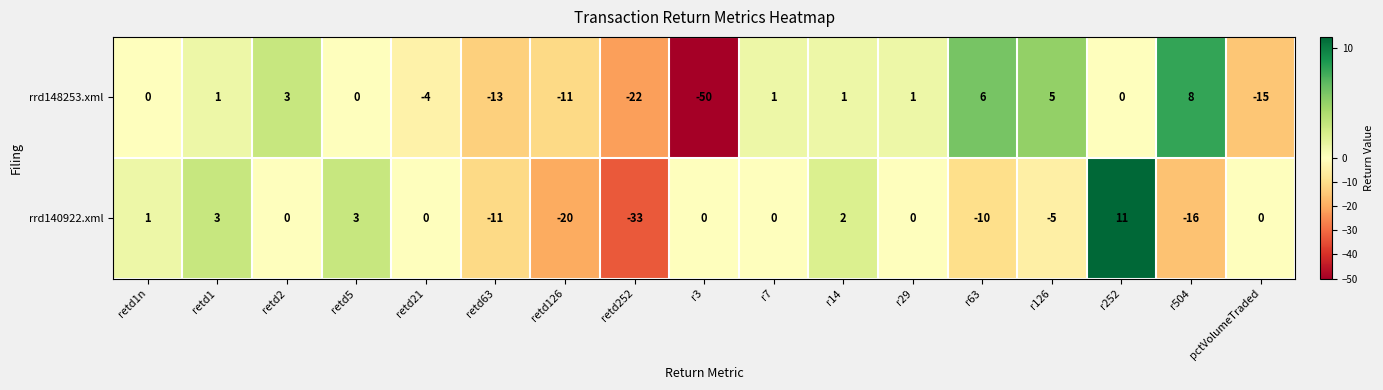

Is it true that rrd148253.xml equals 0 at r252?

True